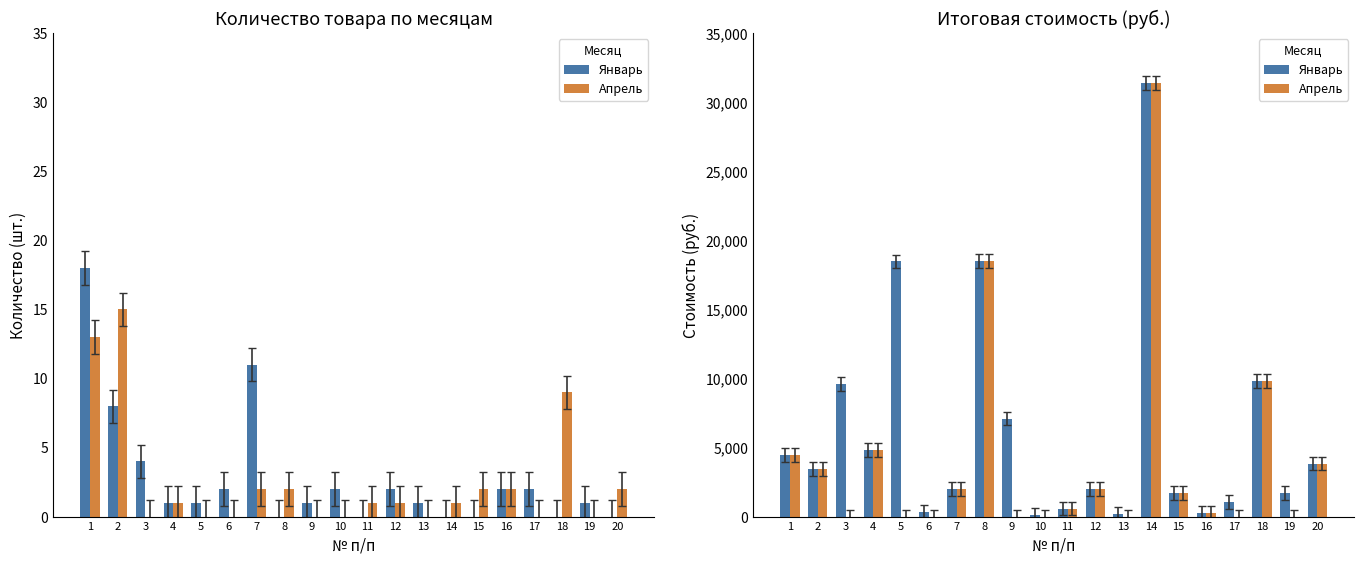

What is the difference between the maximum and second lowest values in the Январь series?

31181.1